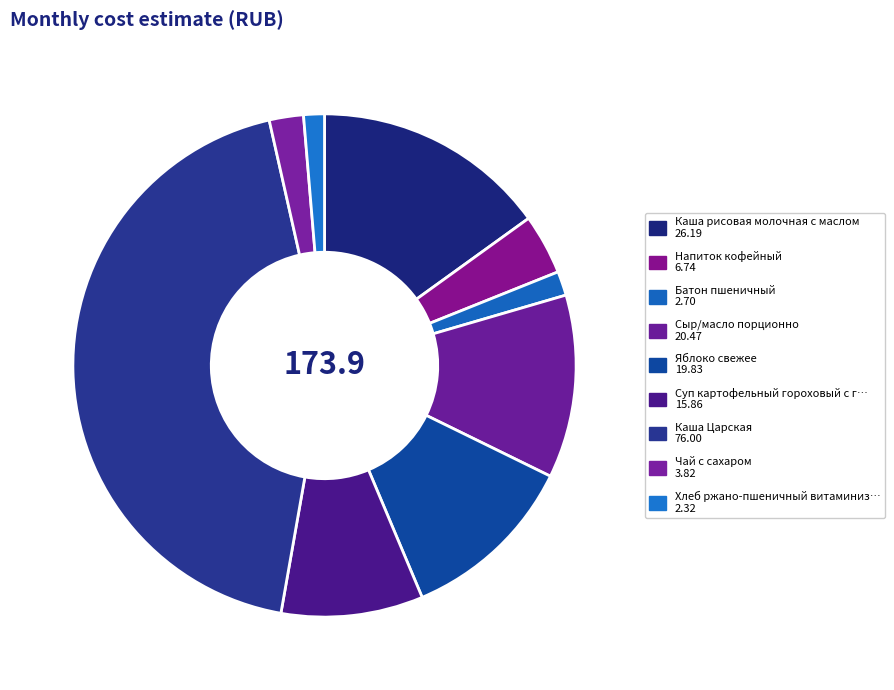

How many slices are in this pie chart?

9